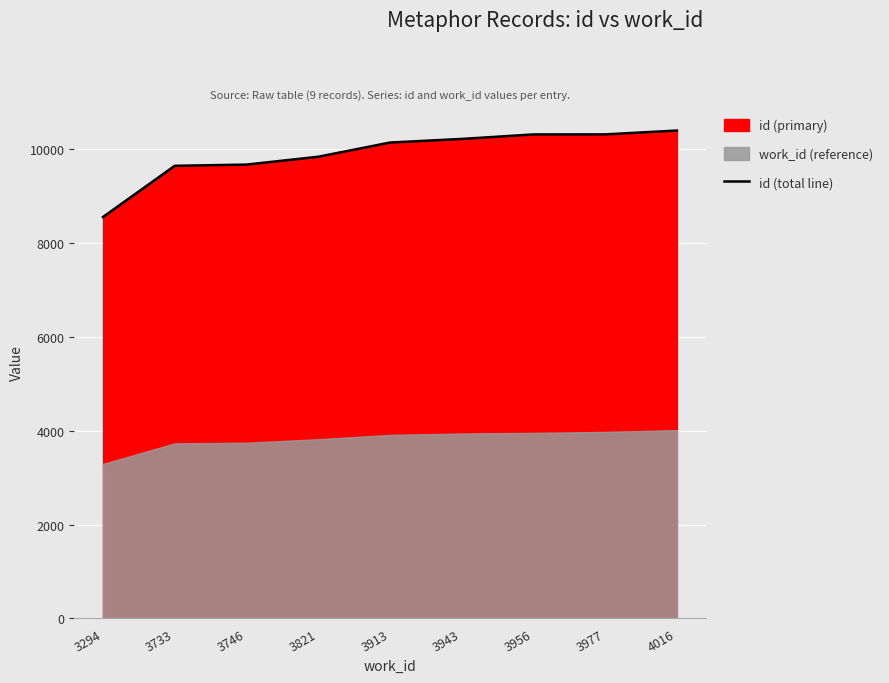

The value at 3943 is 10222. True or false?

True